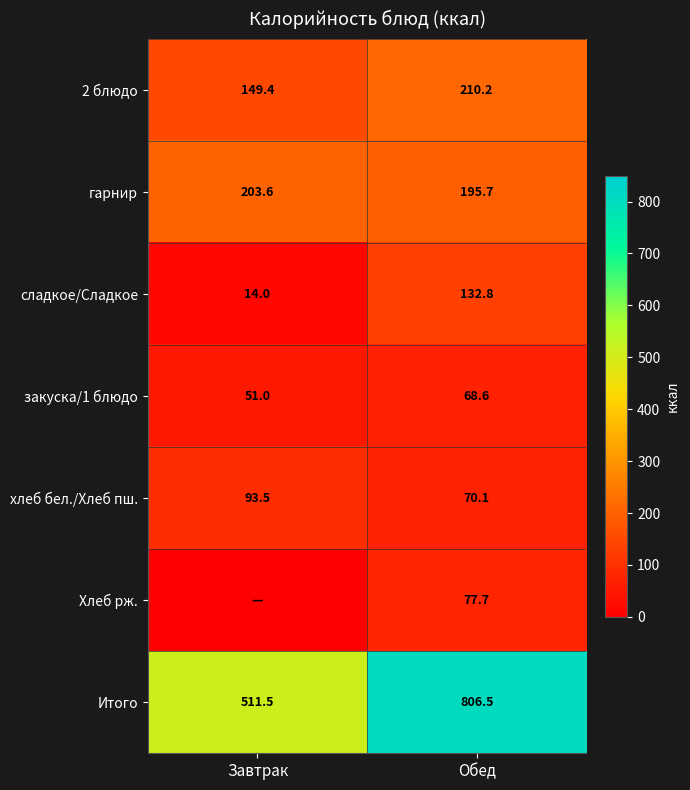

Read the Итого value at Обед.

806.5